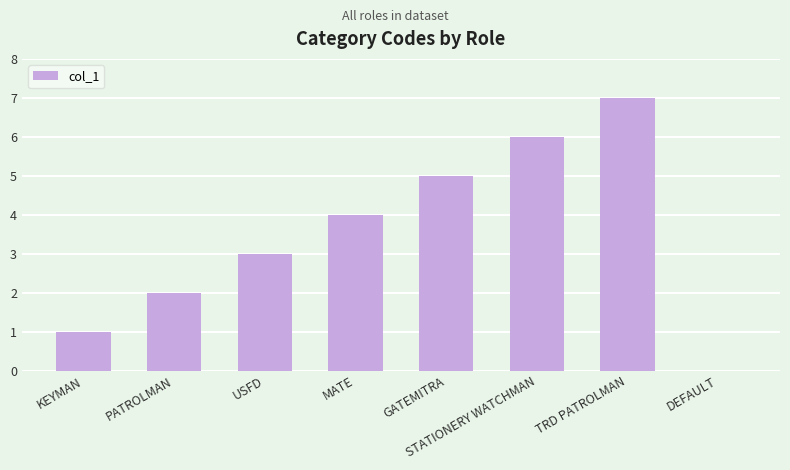

What is the approximate value at PATROLMAN?

2